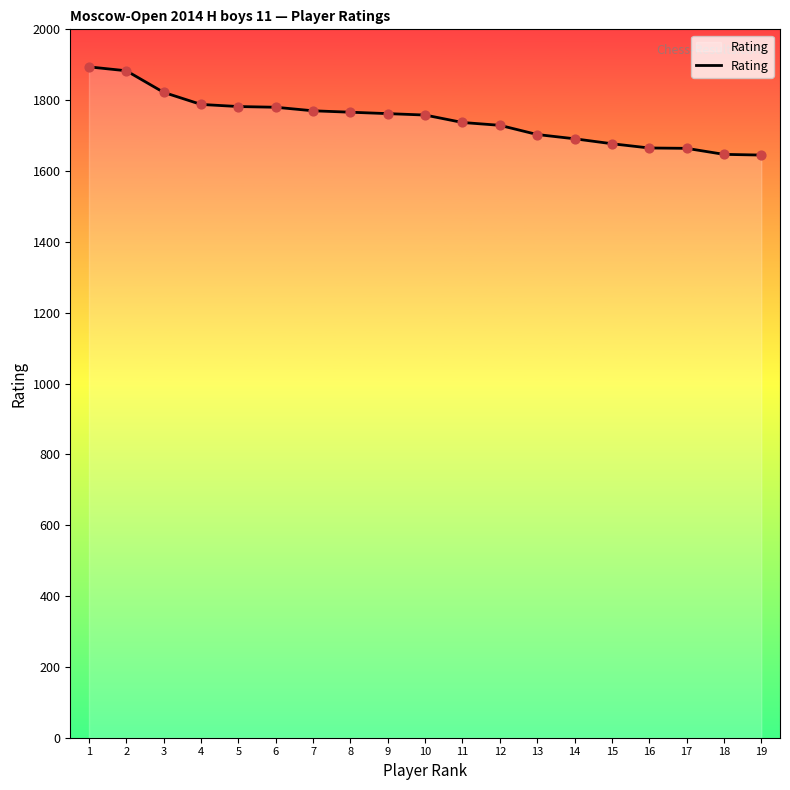

Approximately how many times larger is the value at 7 compared to 8?

1.0